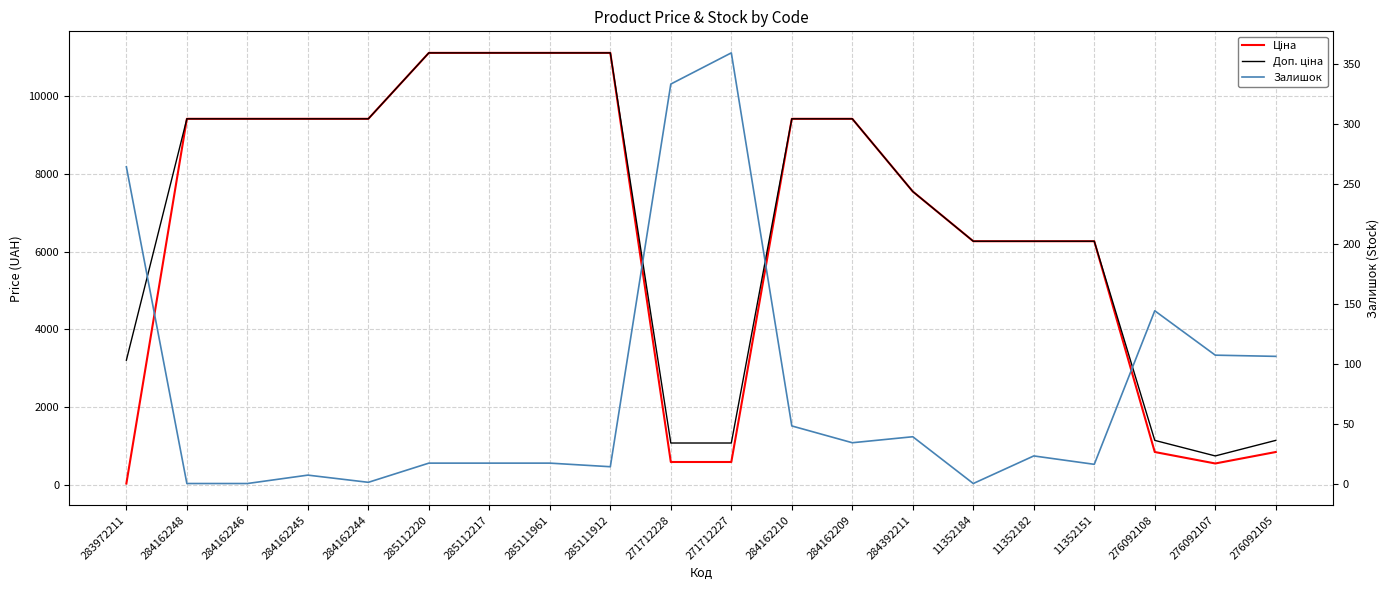

What is the value of the Залишок point at the 6th from the left?

17.0